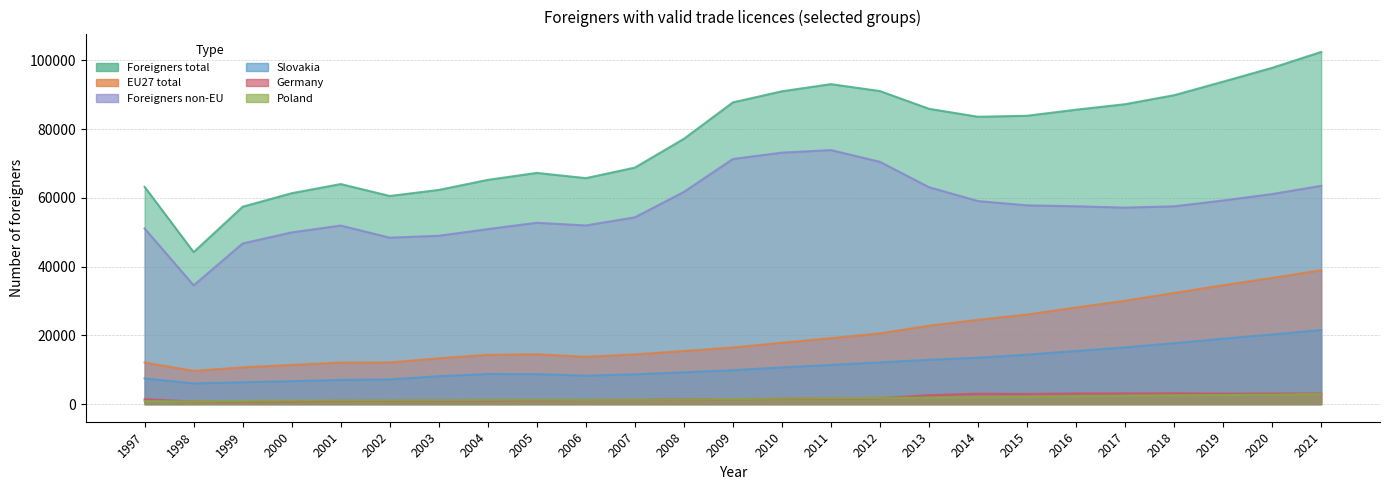

What is the value of the EU27 total point at the 18th from the left?

24514